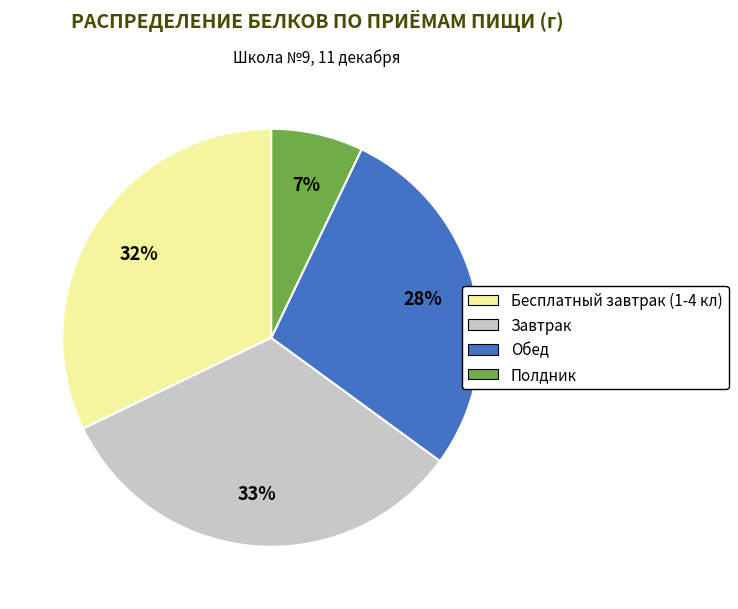

Between Бесплатный завтрак (1-4 кл) and Полдник, which is larger?

Бесплатный завтрак (1-4 кл)